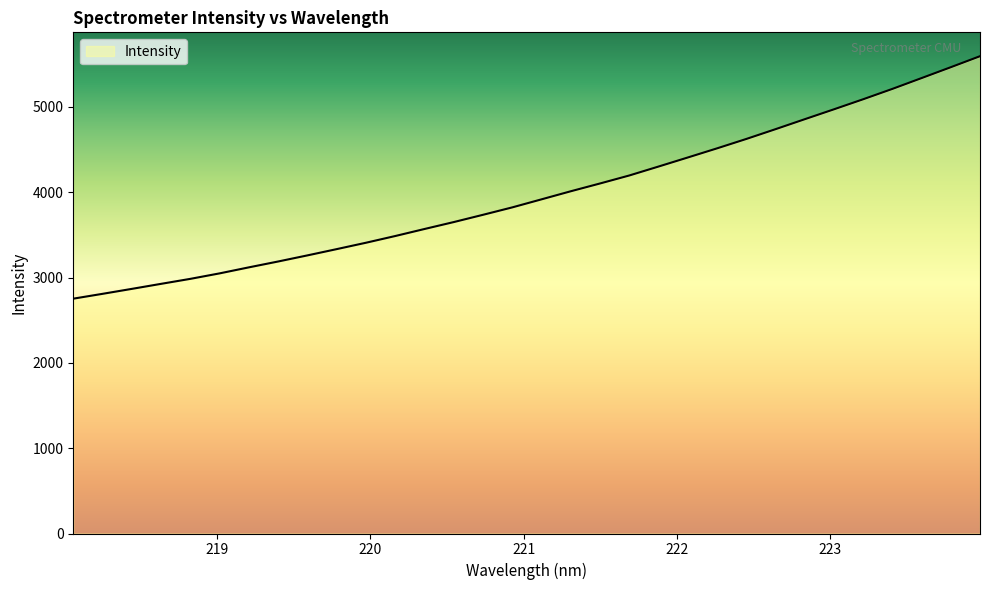

What is the minimum value shown in the chart?

2752.0